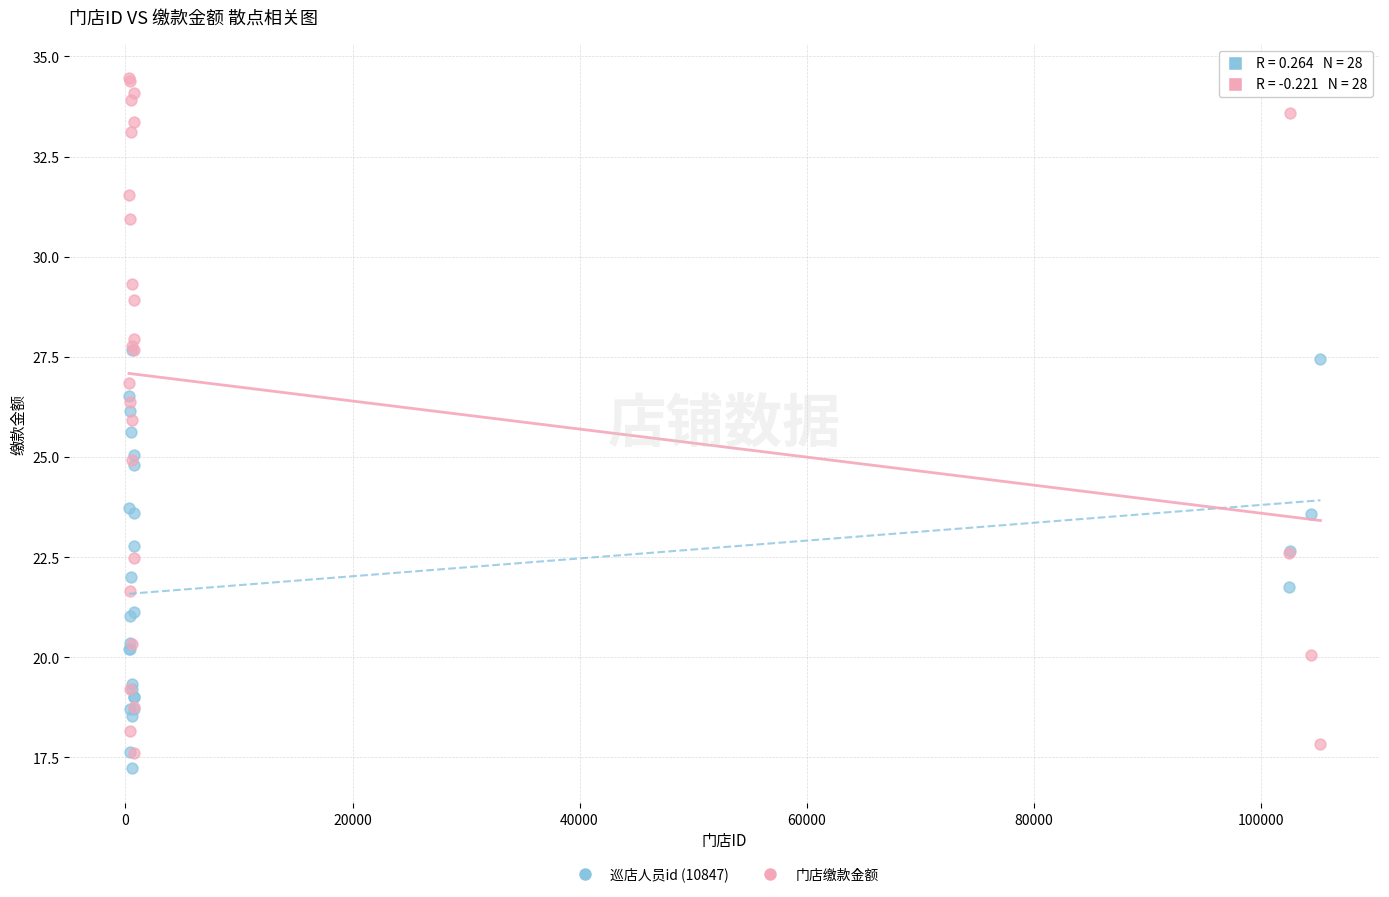

Which series contains the lowest Y value?

巡店人员id (10847)